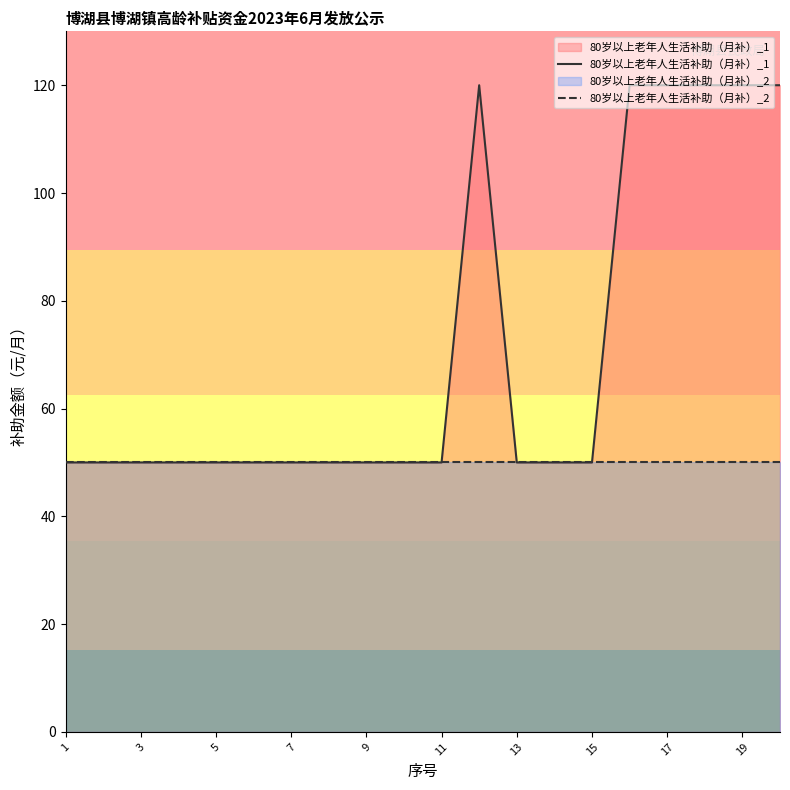

The value of 80岁以上老年人生活补助（月补）_2 at 3 is 31. True or false?

False